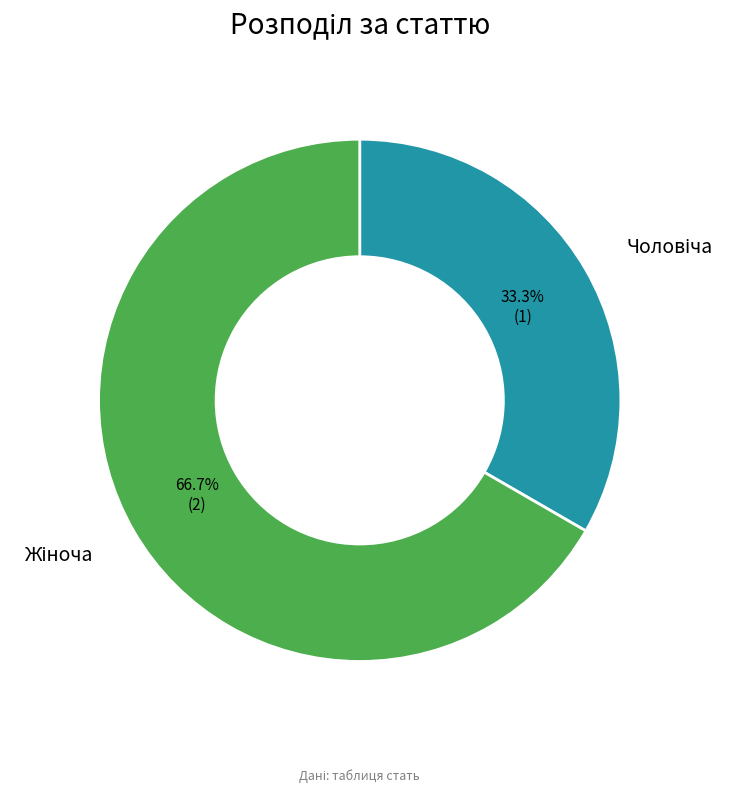

Does any single category account for the majority?

Yes